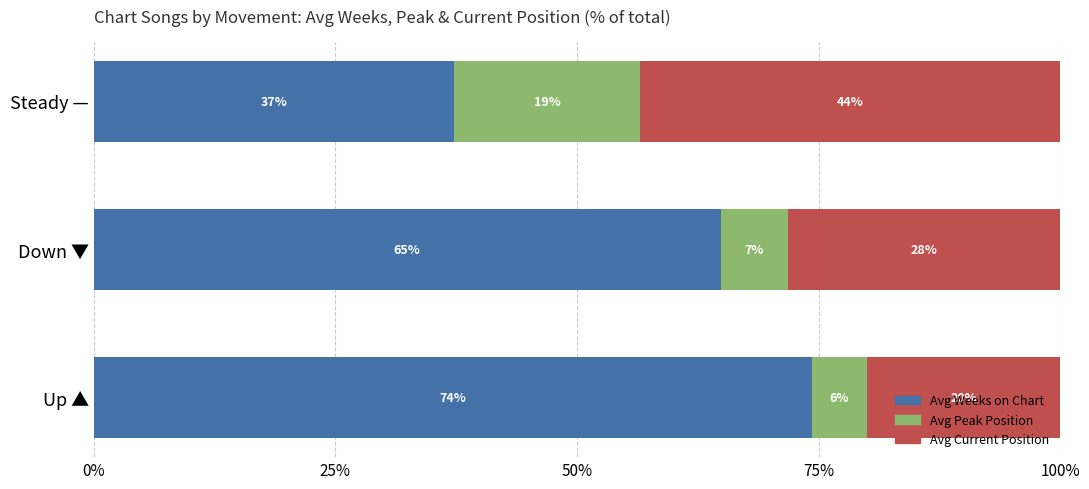

What are all the series names shown in the legend?

Avg Weeks on Chart, Avg Peak Position, Avg Current Position